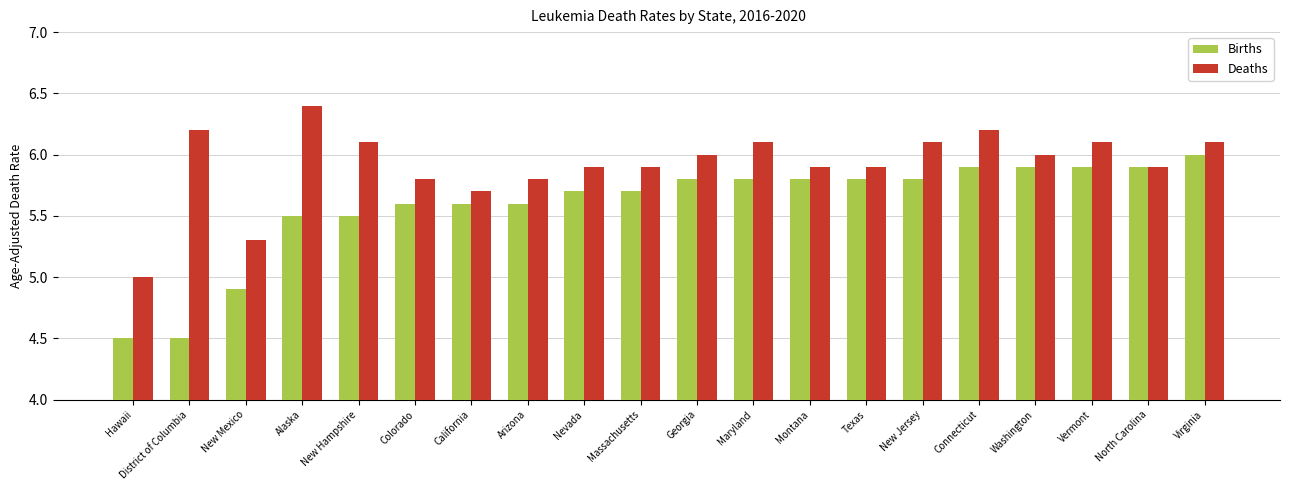

The value of Deaths at New Mexico is 5.3. True or false?

True